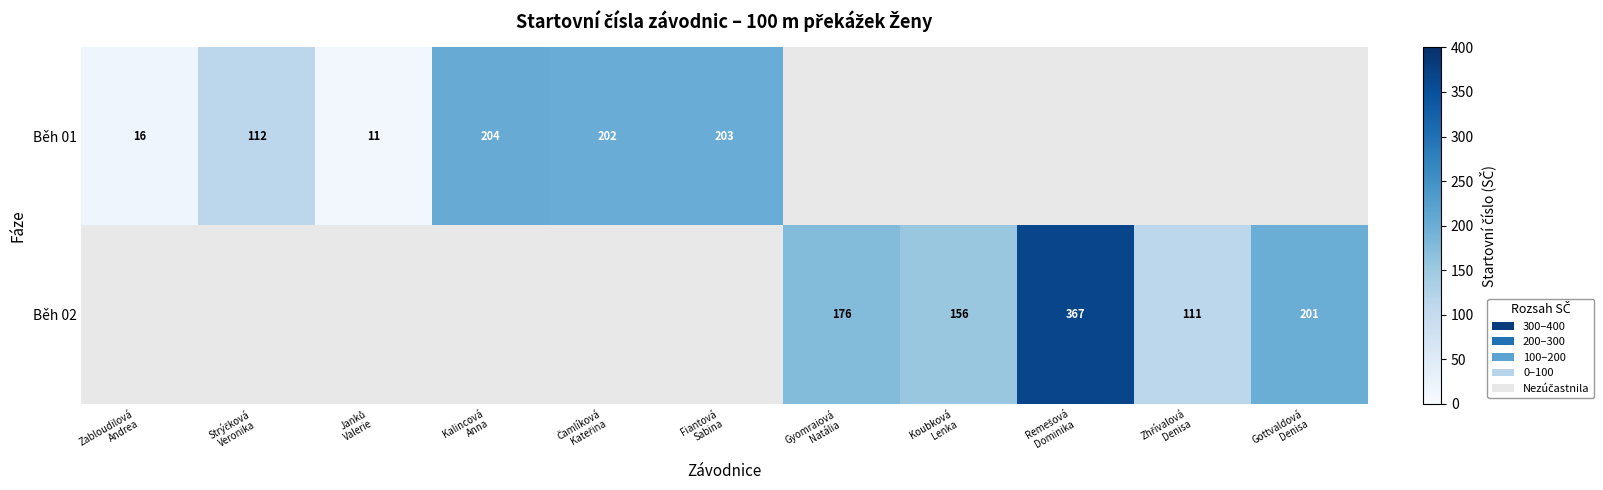

The Běh 01 series shows 204.0 at Kalincová Anna. True or false?

True